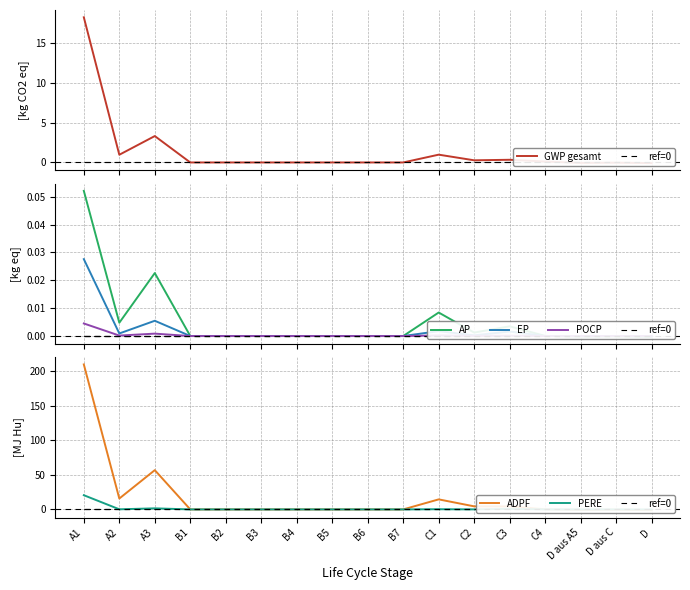

What is the difference between the maximum and second lowest values in the ADPF series?

210.1